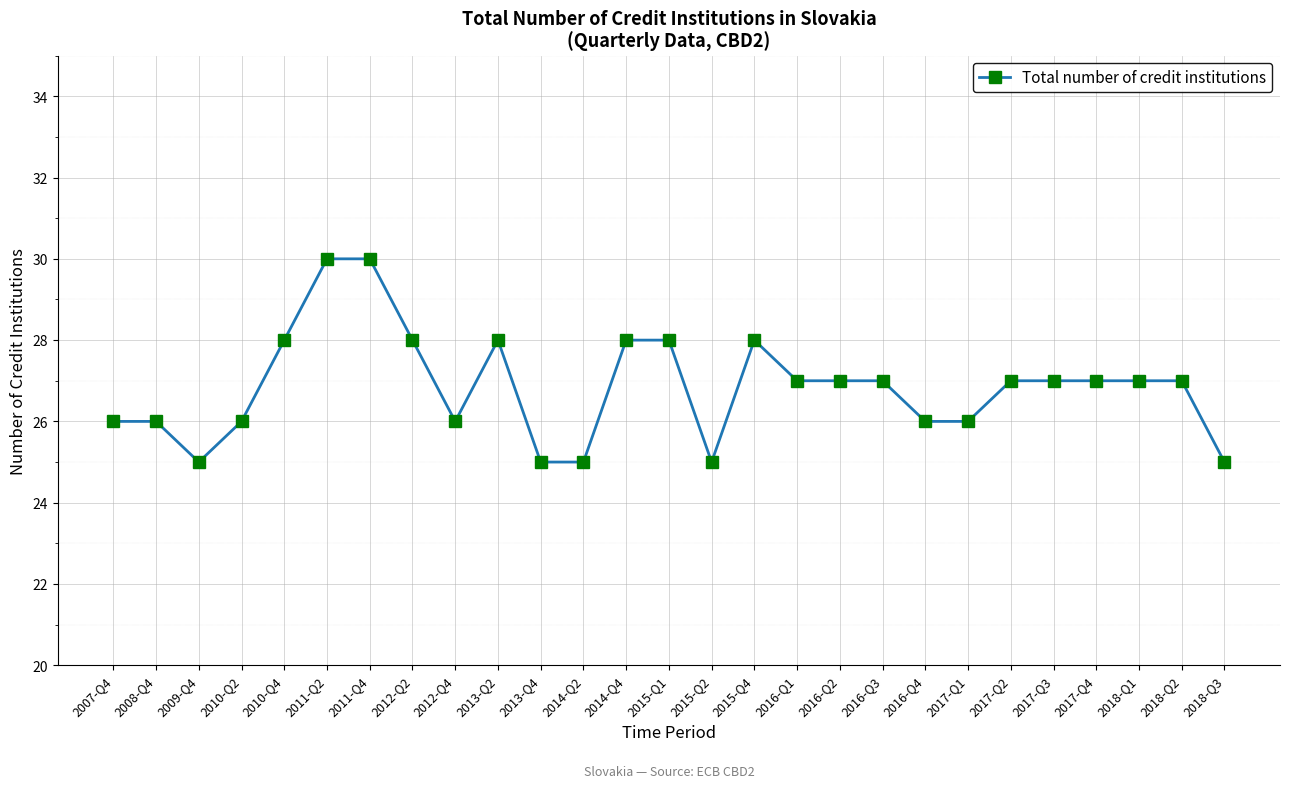

Where is the first local minimum?

2009-Q4